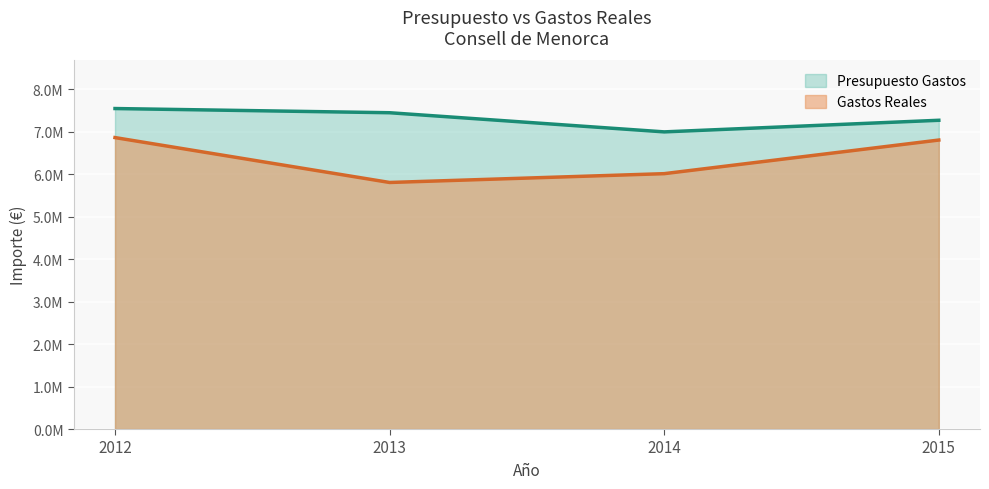

What are all the series names shown in the legend?

Presupuesto Gastos, Gastos Reales